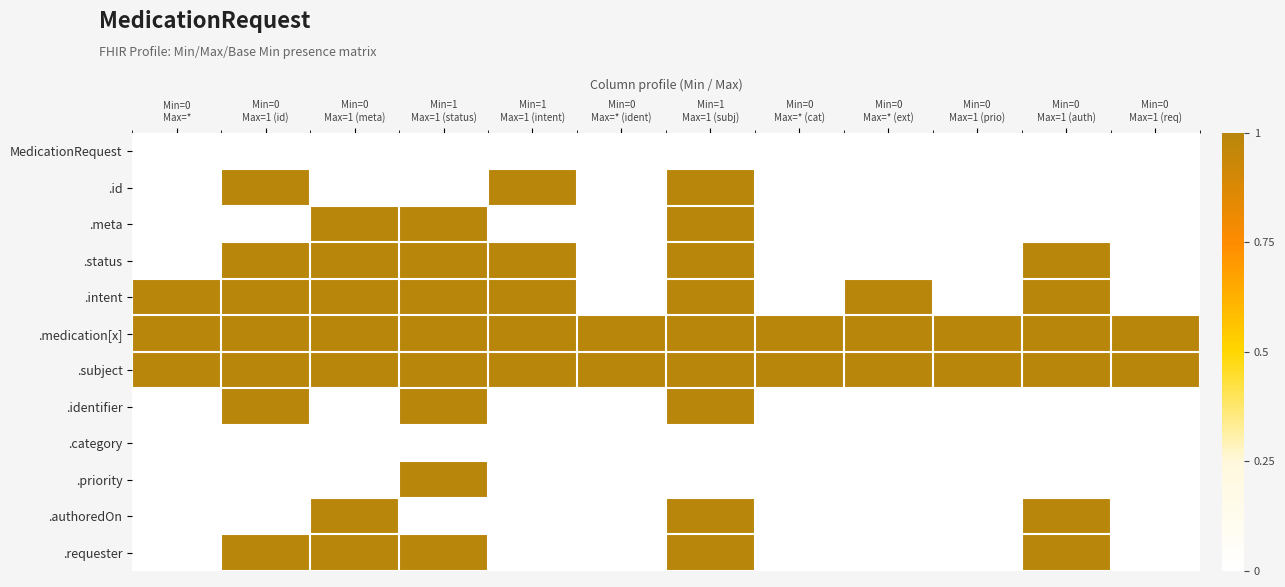

Reading left to right, what are all the values shown in this chart?

MedicationRequest: Min=0
Max=*=0	Min=0
Max=1 (id)=0	Min=0
Max=1 (meta)=0	Min=1
Max=1 (status)=0	Min=1
Max=1 (intent)=0	Min=0
Max=* (ident)=0	Min=1
Max=1 (subj)=0	Min=0
Max=* (cat)=0	Min=0
Max=* (ext)=0	Min=0
Max=1 (prio)=0	Min=0
Max=1 (auth)=0	Min=0
Max=1 (req)=0
.id: Min=0
Max=*=0	Min=0
Max=1 (id)=1	Min=0
Max=1 (meta)=0	Min=1
Max=1 (status)=0	Min=1
Max=1 (intent)=1	Min=0
Max=* (ident)=0	Min=1
Max=1 (subj)=1	Min=0
Max=* (cat)=0	Min=0
Max=* (ext)=0	Min=0
Max=1 (prio)=0	Min=0
Max=1 (auth)=0	Min=0
Max=1 (req)=0
.meta: Min=0
Max=*=0	Min=0
Max=1 (id)=0	Min=0
Max=1 (meta)=1	Min=1
Max=1 (status)=1	Min=1
Max=1 (intent)=0	Min=0
Max=* (ident)=0	Min=1
Max=1 (subj)=1	Min=0
Max=* (cat)=0	Min=0
Max=* (ext)=0	Min=0
Max=1 (prio)=0	Min=0
Max=1 (auth)=0	Min=0
Max=1 (req)=0
.status: Min=0
Max=*=0	Min=0
Max=1 (id)=1	Min=0
Max=1 (meta)=1	Min=1
Max=1 (status)=1	Min=1
Max=1 (intent)=1	Min=0
Max=* (ident)=0	Min=1
Max=1 (subj)=1	Min=0
Max=* (cat)=0	Min=0
Max=* (ext)=0	Min=0
Max=1 (prio)=0	Min=0
Max=1 (auth)=1	Min=0
Max=1 (req)=0
.intent: Min=0
Max=*=1	Min=0
Max=1 (id)=1	Min=0
Max=1 (meta)=1	Min=1
Max=1 (status)=1	Min=1
Max=1 (intent)=1	Min=0
Max=* (ident)=0	Min=1
Max=1 (subj)=1	Min=0
Max=* (cat)=0	Min=0
Max=* (ext)=1	Min=0
Max=1 (prio)=0	Min=0
Max=1 (auth)=1	Min=0
Max=1 (req)=0
.medication[x]: Min=0
Max=*=1	Min=0
Max=1 (id)=1	Min=0
Max=1 (meta)=1	Min=1
Max=1 (status)=1	Min=1
Max=1 (intent)=1	Min=0
Max=* (ident)=1	Min=1
Max=1 (subj)=1	Min=0
Max=* (cat)=1	Min=0
Max=* (ext)=1	Min=0
Max=1 (prio)=1	Min=0
Max=1 (auth)=1	Min=0
Max=1 (req)=1
.subject: Min=0
Max=*=1	Min=0
Max=1 (id)=1	Min=0
Max=1 (meta)=1	Min=1
Max=1 (status)=1	Min=1
Max=1 (intent)=1	Min=0
Max=* (ident)=1	Min=1
Max=1 (subj)=1	Min=0
Max=* (cat)=1	Min=0
Max=* (ext)=1	Min=0
Max=1 (prio)=1	Min=0
Max=1 (auth)=1	Min=0
Max=1 (req)=1
.identifier: Min=0
Max=*=0	Min=0
Max=1 (id)=1	Min=0
Max=1 (meta)=0	Min=1
Max=1 (status)=1	Min=1
Max=1 (intent)=0	Min=0
Max=* (ident)=0	Min=1
Max=1 (subj)=1	Min=0
Max=* (cat)=0	Min=0
Max=* (ext)=0	Min=0
Max=1 (prio)=0	Min=0
Max=1 (auth)=0	Min=0
Max=1 (req)=0
.category: Min=0
Max=*=0	Min=0
Max=1 (id)=0	Min=0
Max=1 (meta)=0	Min=1
Max=1 (status)=0	Min=1
Max=1 (intent)=0	Min=0
Max=* (ident)=0	Min=1
Max=1 (subj)=0	Min=0
Max=* (cat)=0	Min=0
Max=* (ext)=0	Min=0
Max=1 (prio)=0	Min=0
Max=1 (auth)=0	Min=0
Max=1 (req)=0
.priority: Min=0
Max=*=0	Min=0
Max=1 (id)=0	Min=0
Max=1 (meta)=0	Min=1
Max=1 (status)=1	Min=1
Max=1 (intent)=0	Min=0
Max=* (ident)=0	Min=1
Max=1 (subj)=0	Min=0
Max=* (cat)=0	Min=0
Max=* (ext)=0	Min=0
Max=1 (prio)=0	Min=0
Max=1 (auth)=0	Min=0
Max=1 (req)=0
.authoredOn: Min=0
Max=*=0	Min=0
Max=1 (id)=0	Min=0
Max=1 (meta)=1	Min=1
Max=1 (status)=0	Min=1
Max=1 (intent)=0	Min=0
Max=* (ident)=0	Min=1
Max=1 (subj)=1	Min=0
Max=* (cat)=0	Min=0
Max=* (ext)=0	Min=0
Max=1 (prio)=0	Min=0
Max=1 (auth)=1	Min=0
Max=1 (req)=0
.requester: Min=0
Max=*=0	Min=0
Max=1 (id)=1	Min=0
Max=1 (meta)=1	Min=1
Max=1 (status)=1	Min=1
Max=1 (intent)=0	Min=0
Max=* (ident)=0	Min=1
Max=1 (subj)=1	Min=0
Max=* (cat)=0	Min=0
Max=* (ext)=0	Min=0
Max=1 (prio)=0	Min=0
Max=1 (auth)=1	Min=0
Max=1 (req)=0